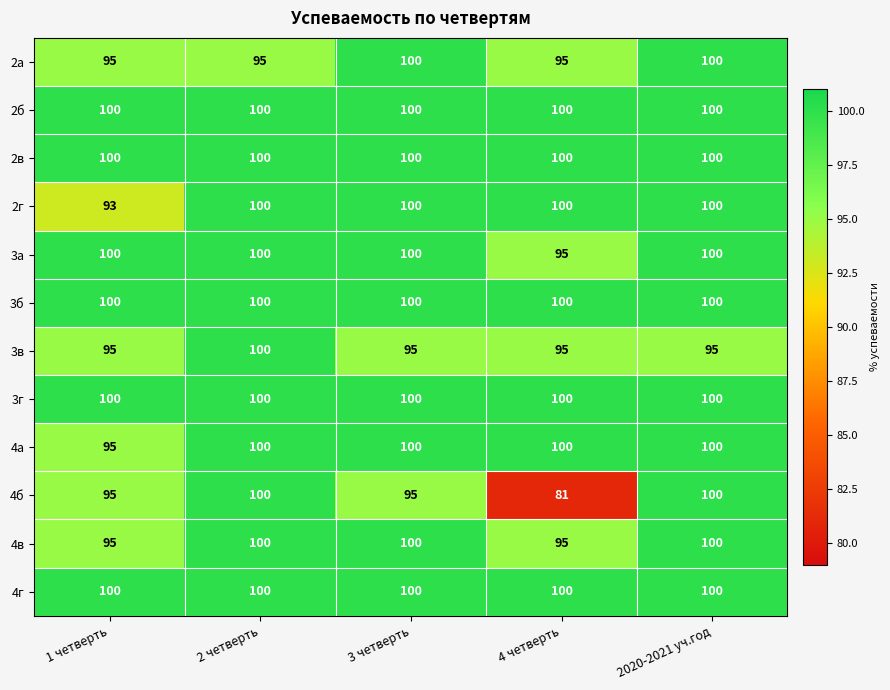

The value of 3а at 2 четверть is 43. True or false?

False